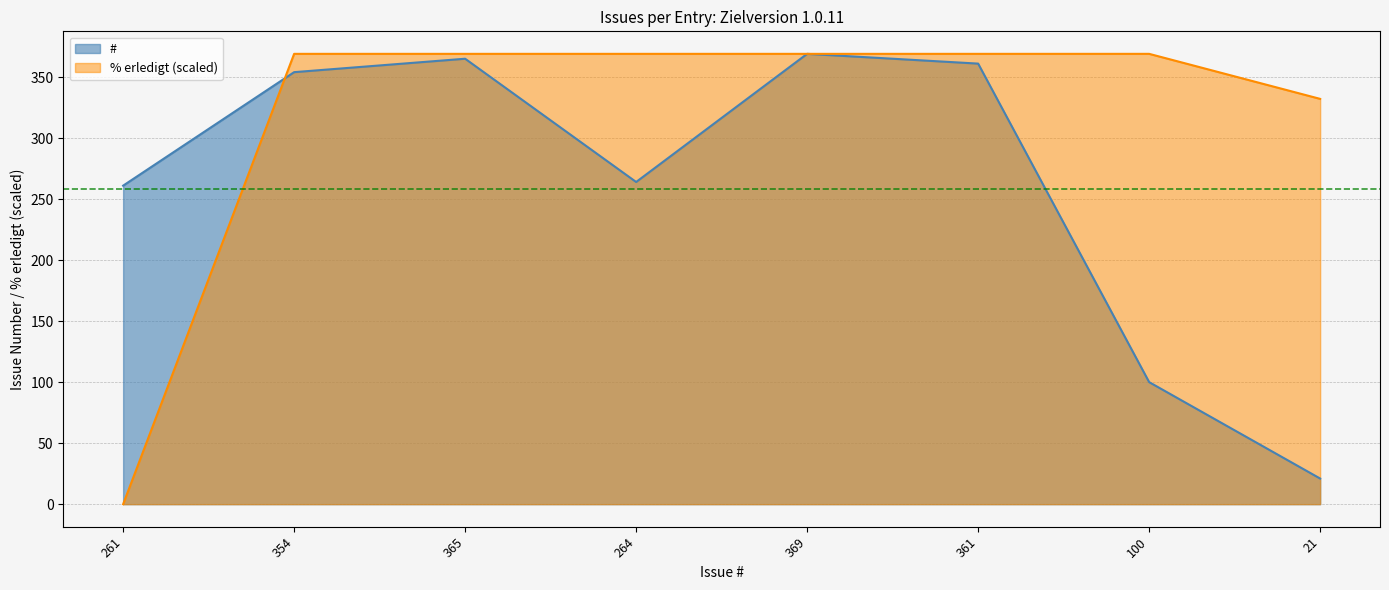

True or false: % erledigt and # intersect in this chart.

True